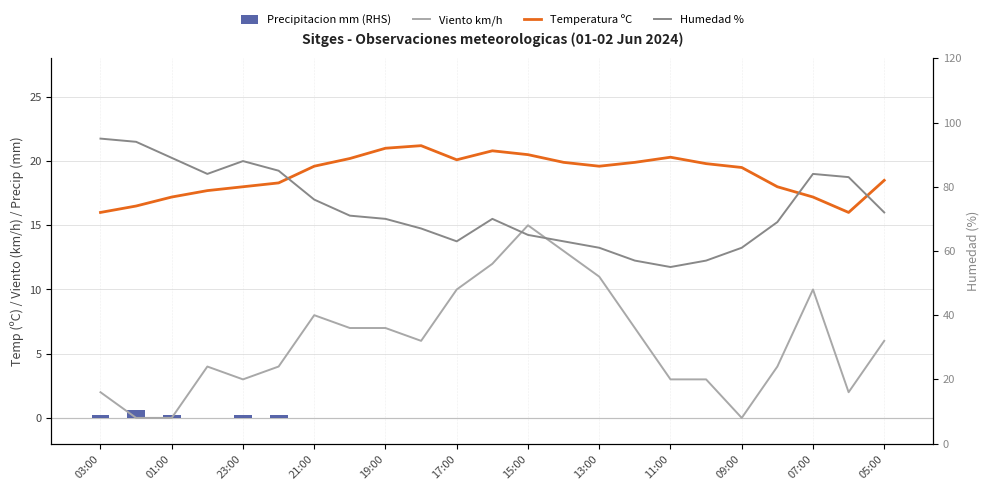

What is the difference between the maximum and minimum values in the Precipitacion (mm) series?

0.6